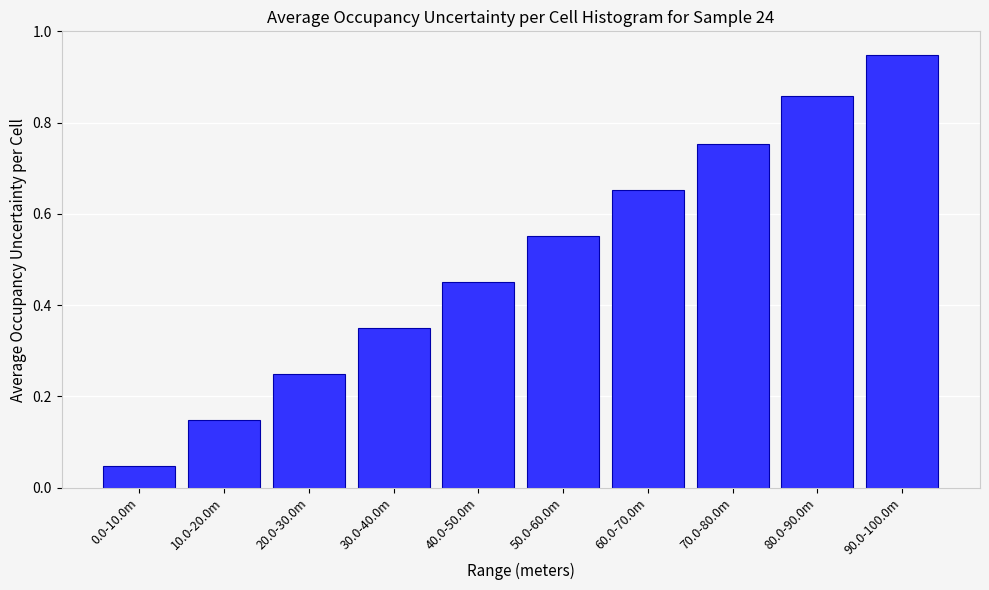

Which has a higher value, 60.0-70.0m or 30.0-40.0m?

60.0-70.0m